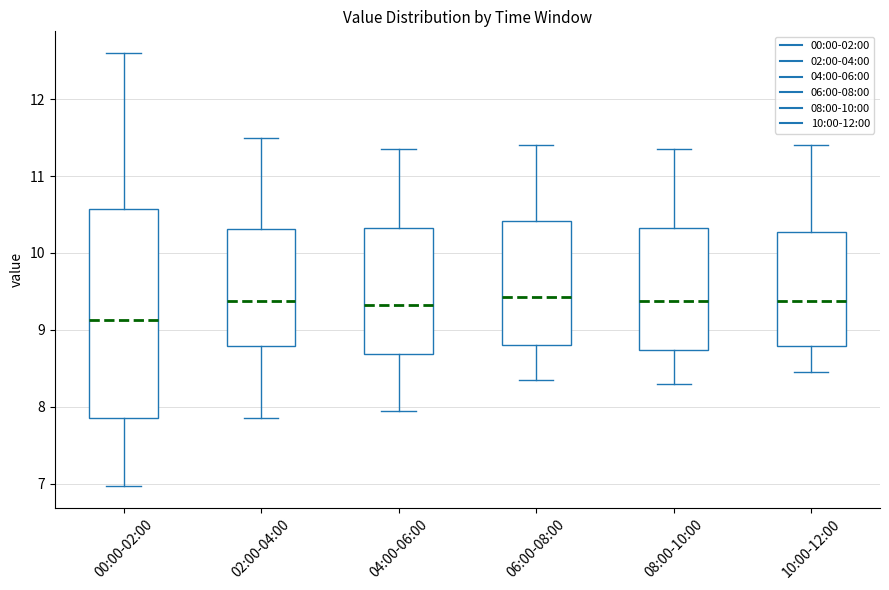

Reading left to right, transcribe this box plot: for each box, give where its median line is, the range the box spans, and where its two whiskers end, as read against the y-axis. The values are not printed on the chart, so give them approximately, as read against the axis.

00:00-02:00: median 9.1, box 7.9 to 10.6, whiskers 7.0 to 12.6
02:00-04:00: median 9.4, box 8.8 to 10.3, whiskers 7.9 to 11.5
04:00-06:00: median 9.3, box 8.7 to 10.3, whiskers 8.0 to 11.4
06:00-08:00: median 9.4, box 8.8 to 10.4, whiskers 8.4 to 11.4
08:00-10:00: median 9.4, box 8.7 to 10.3, whiskers 8.3 to 11.4
10:00-12:00: median 9.4, box 8.8 to 10.3, whiskers 8.5 to 11.4